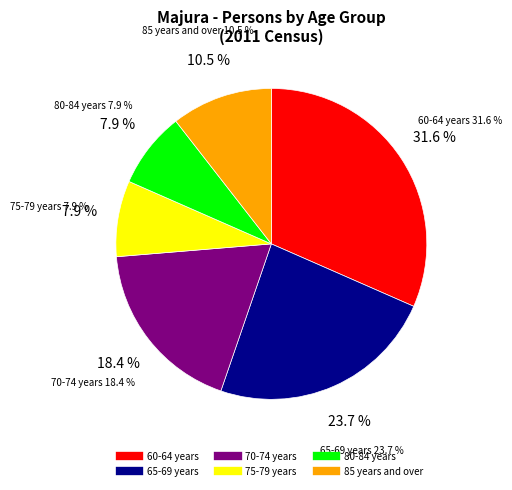

How much of the chart is everything except 65-69 years?

76.3%